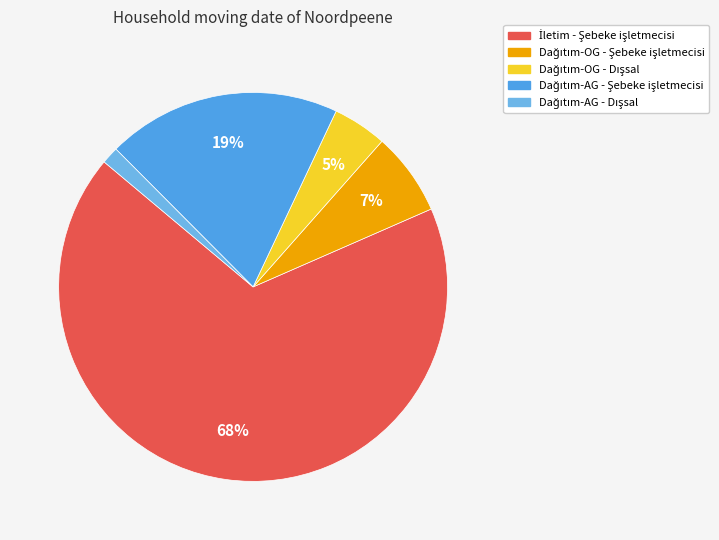

How many segments does this pie chart have?

5